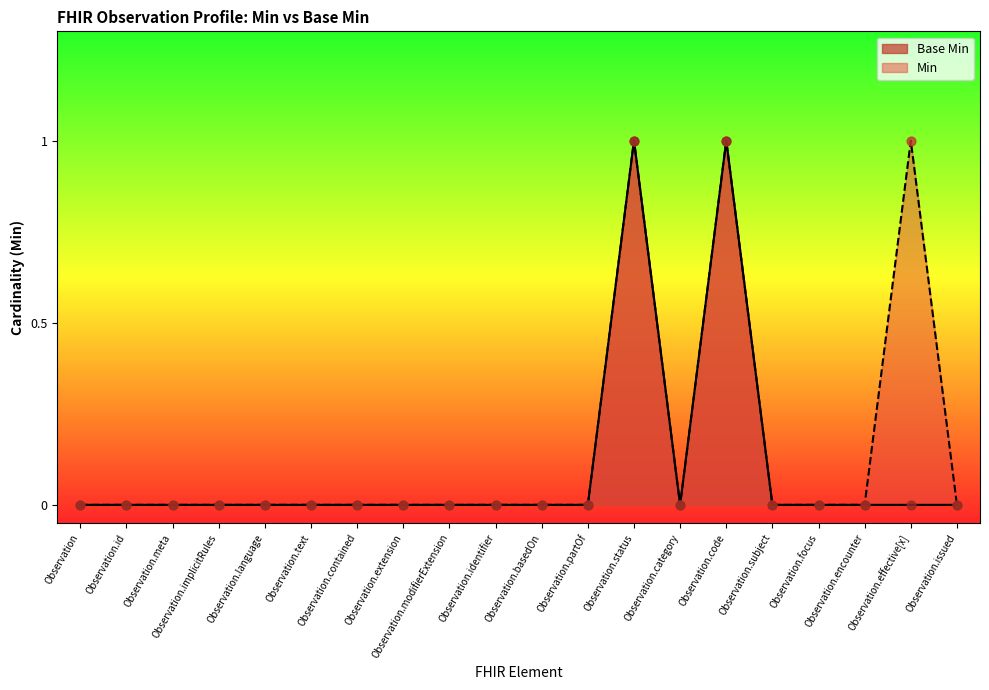

At how many categories does at least one series exceed 0?

3